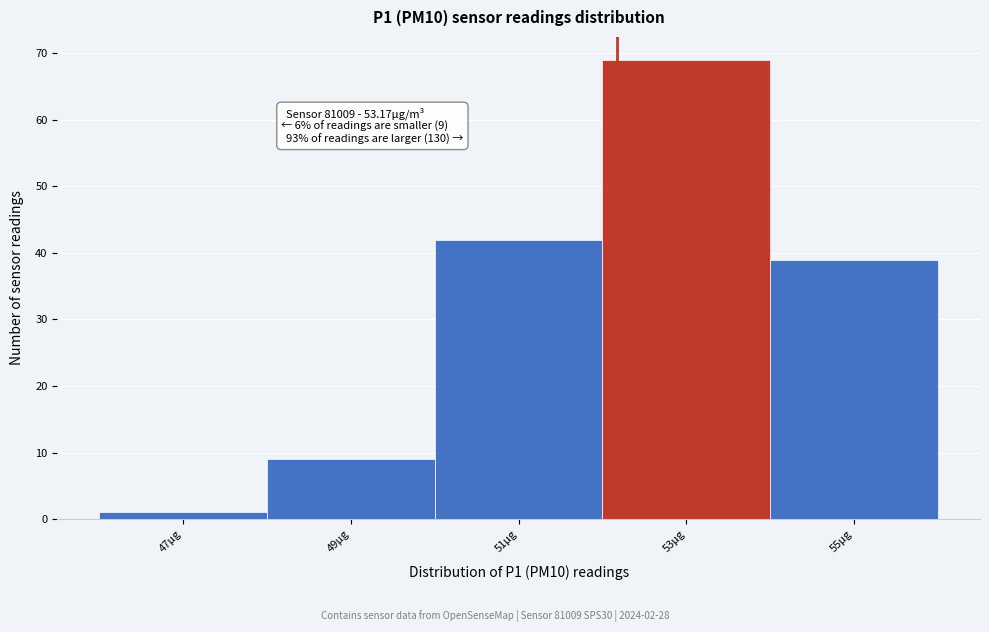

Reading left to right, extract all data points from this chart.

47μg=1	49μg=9	51μg=42	53μg=69	55μg=39